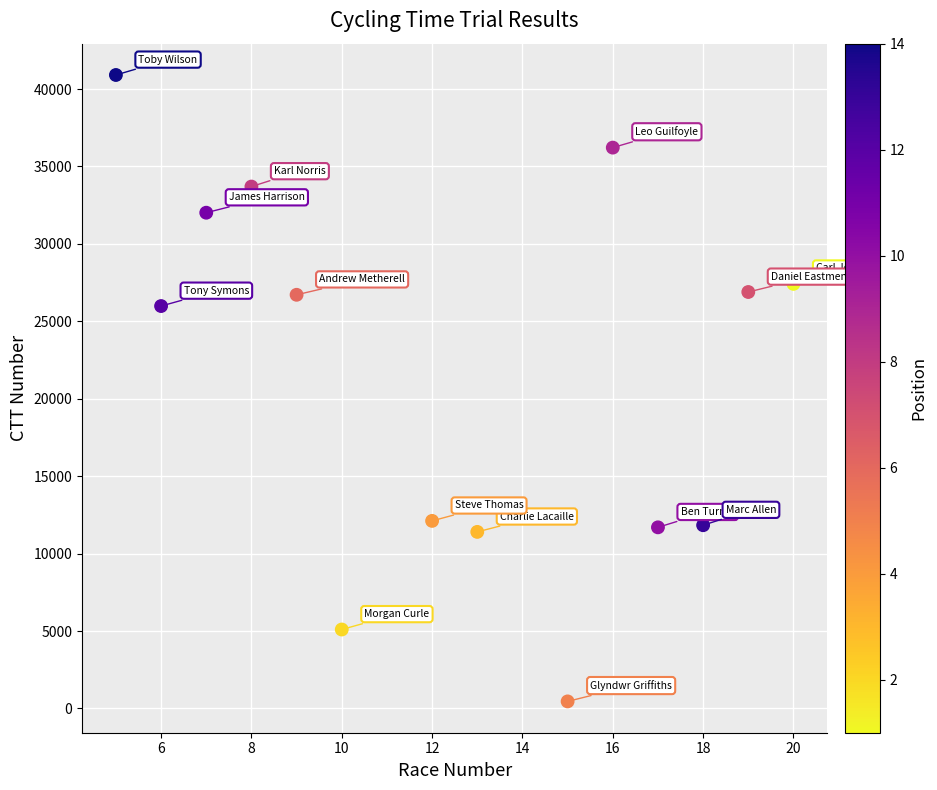

What is the range of X values (max minus min)?

15